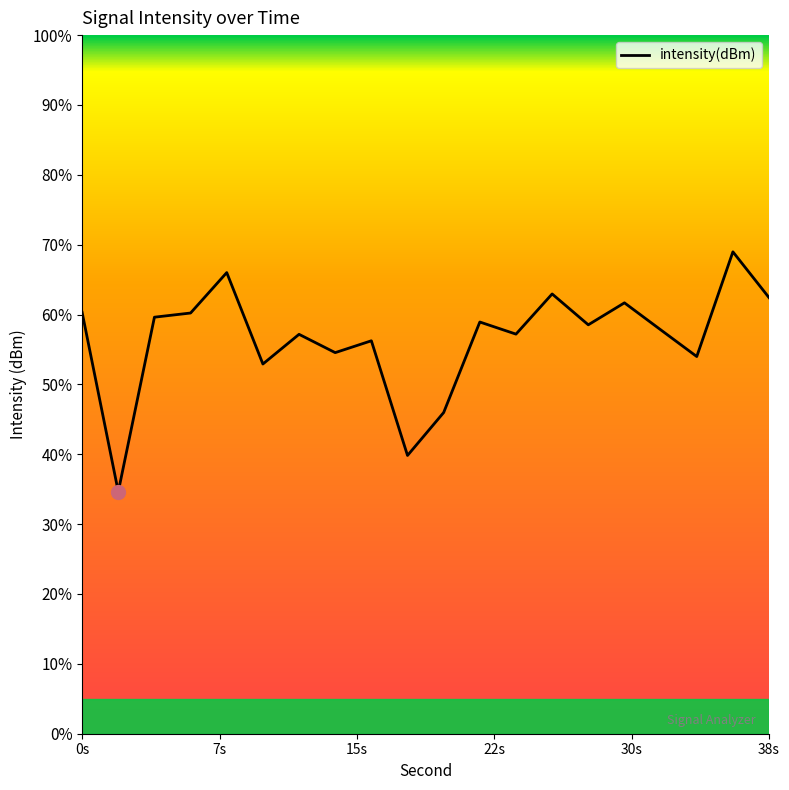

Does the chart display data point markers on the line(s)?

No